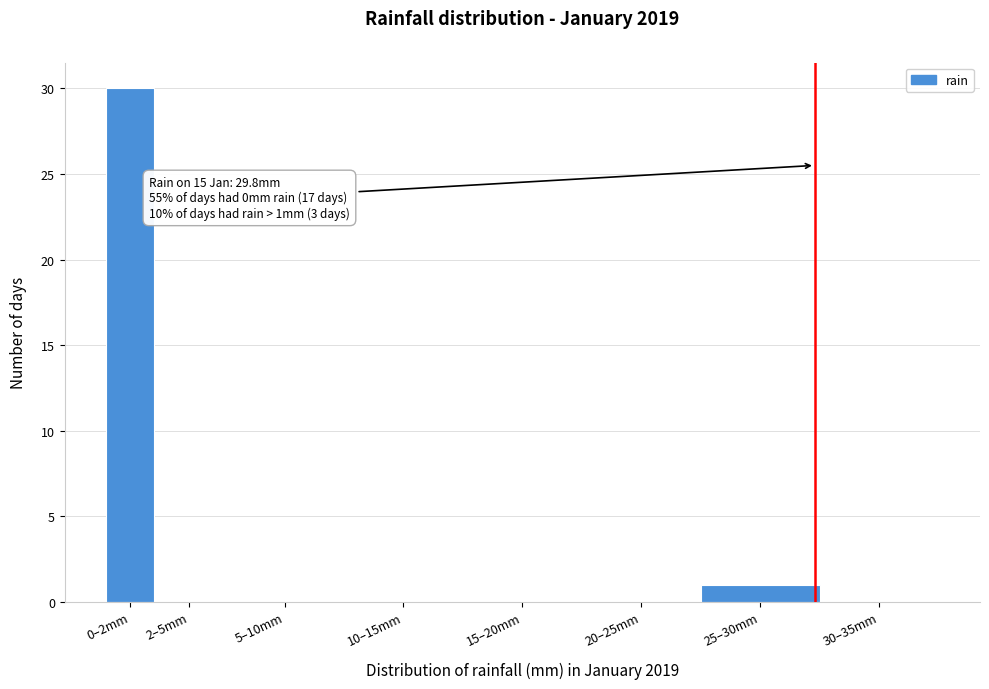

Reading right to left, extract all data points from this chart.

30–35mm=0	25–30mm=1	20–25mm=0	15–20mm=0	10–15mm=0	5–10mm=0	2–5mm=0	0–2mm=30